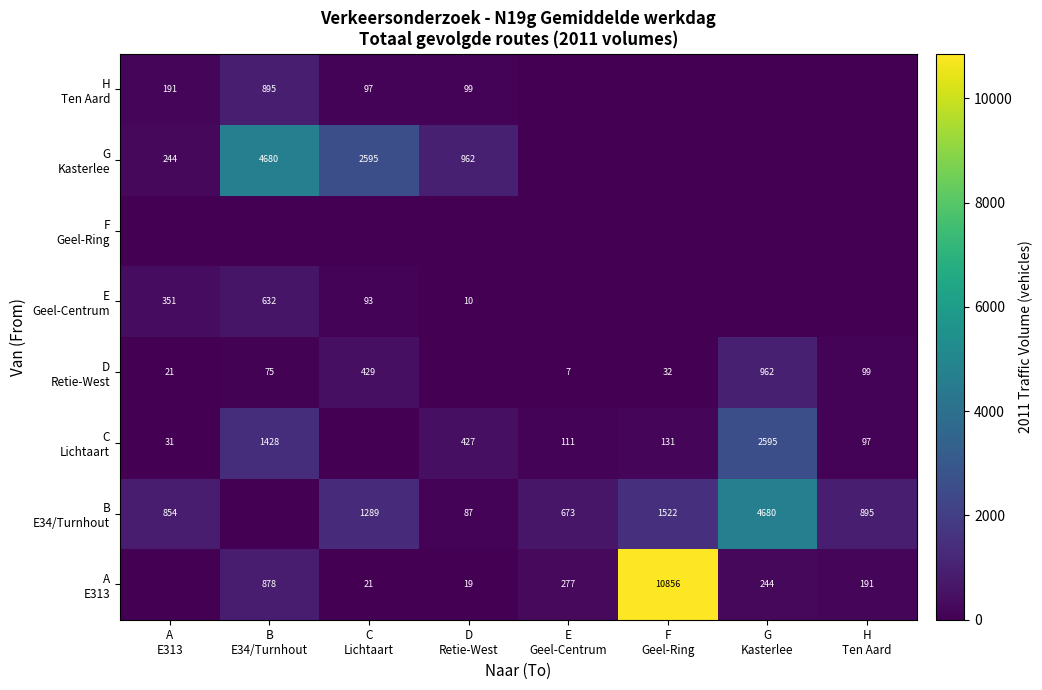

What is the approximate value of C Lichtaart at E Geel-Centrum?

110.8